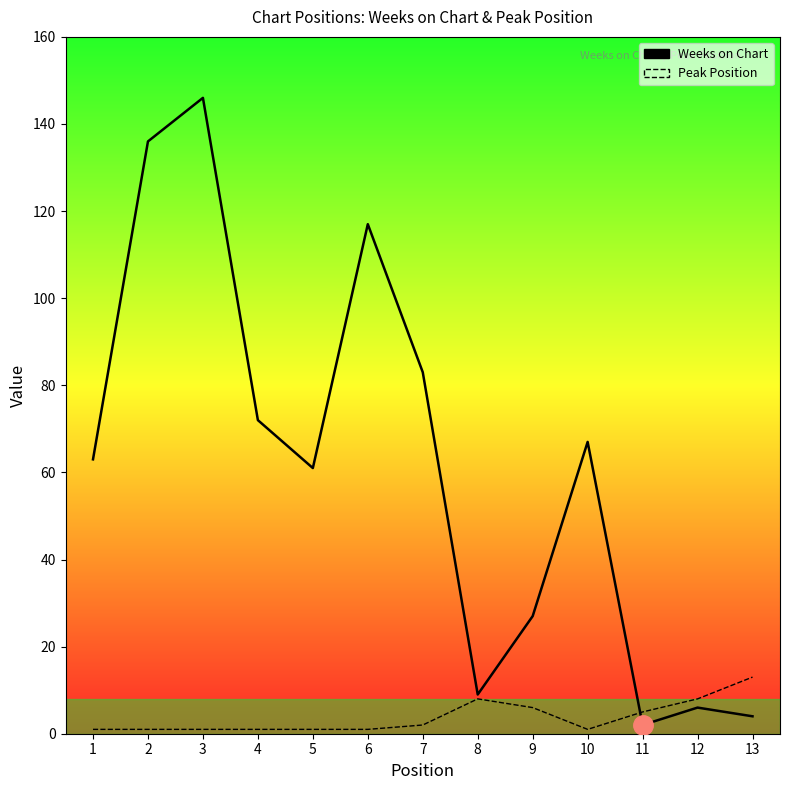

What is the lowest value of the Peak Position series?

1